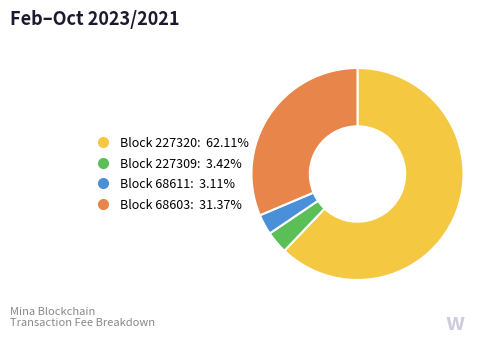

Does any single category account for the majority?

Yes